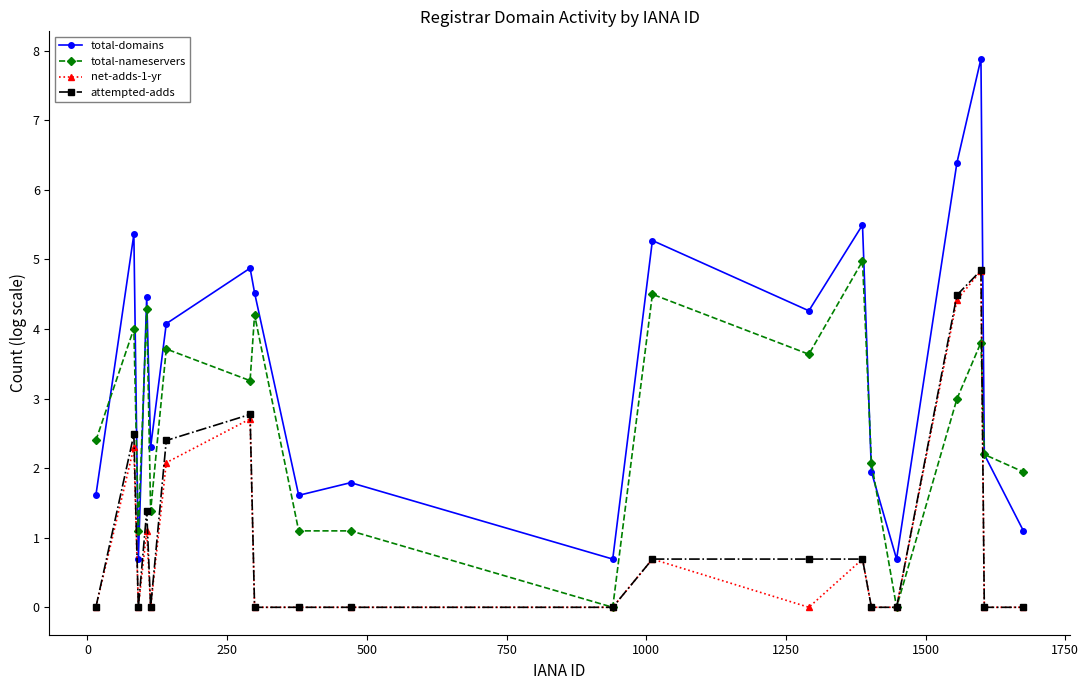

Which series has the largest range (max minus min)?

total-domains